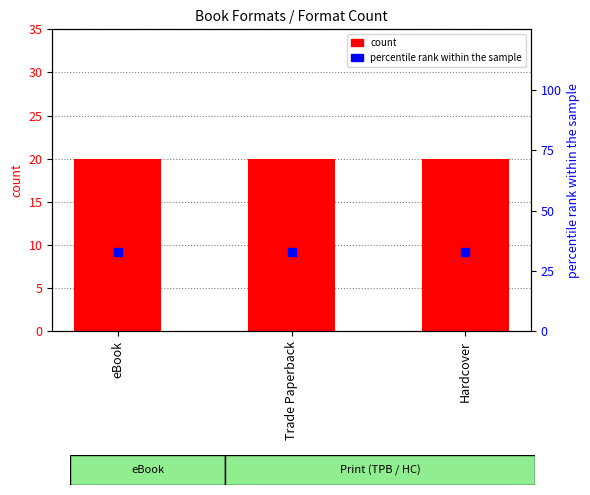

Which series has the largest total across all categories?

percentile rank within the sample